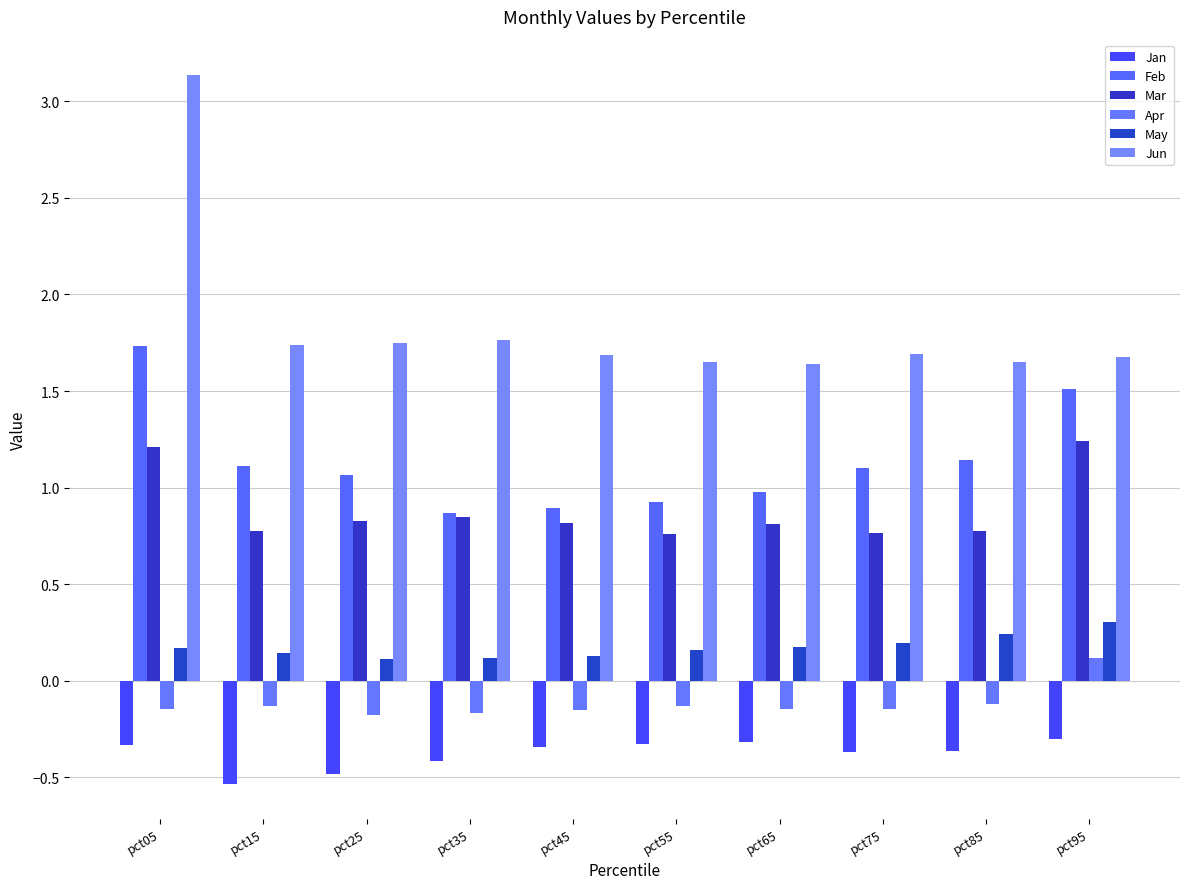

What is the difference between the second highest and minimum values in the Jan series?

0.2